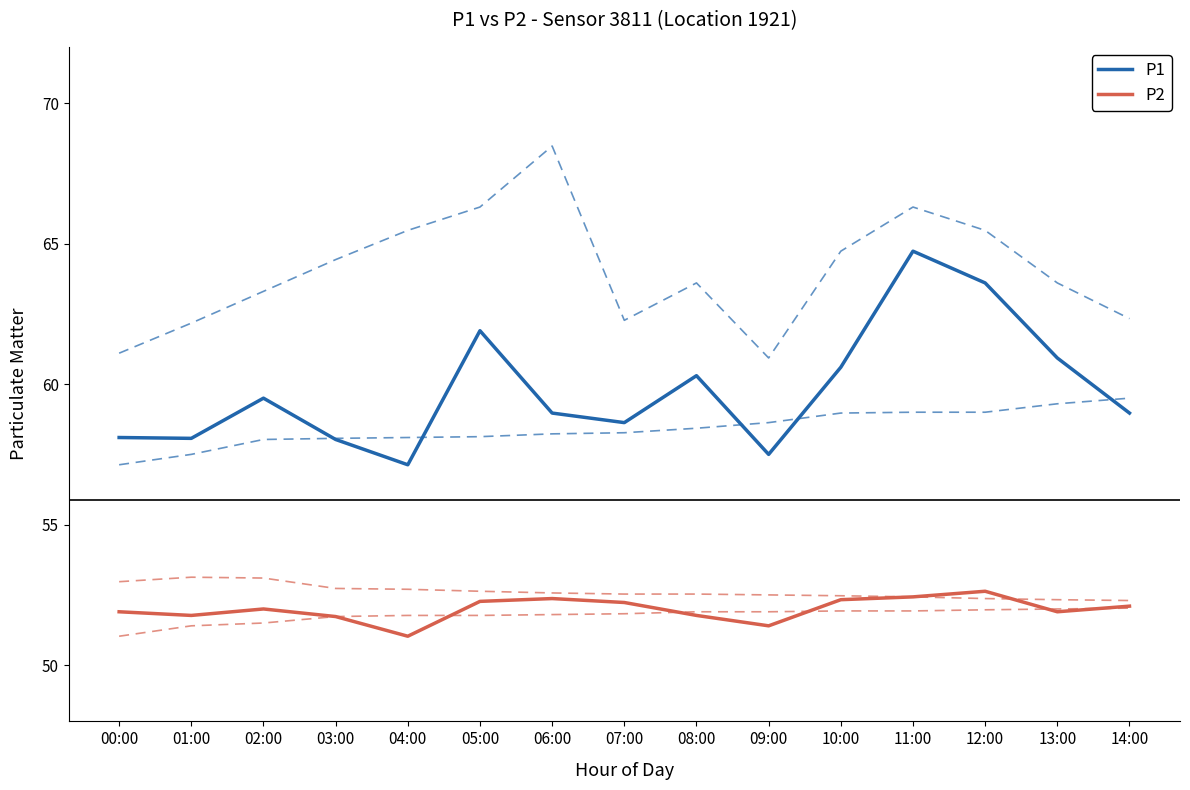

At which category is the sum across all series the highest?

11:00